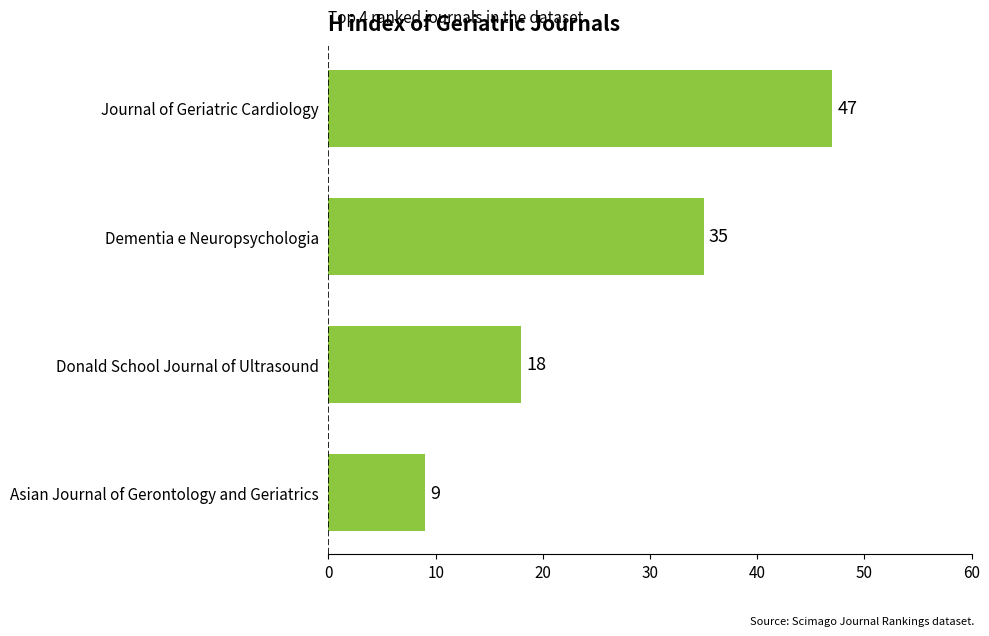

Reading bottom to top, transcribe all the data shown in this chart.

Asian Journal of Gerontology and Geriatrics=9	Donald School Journal of Ultrasound=18	Dementia e Neuropsychologia=35	Journal of Geriatric Cardiology=47